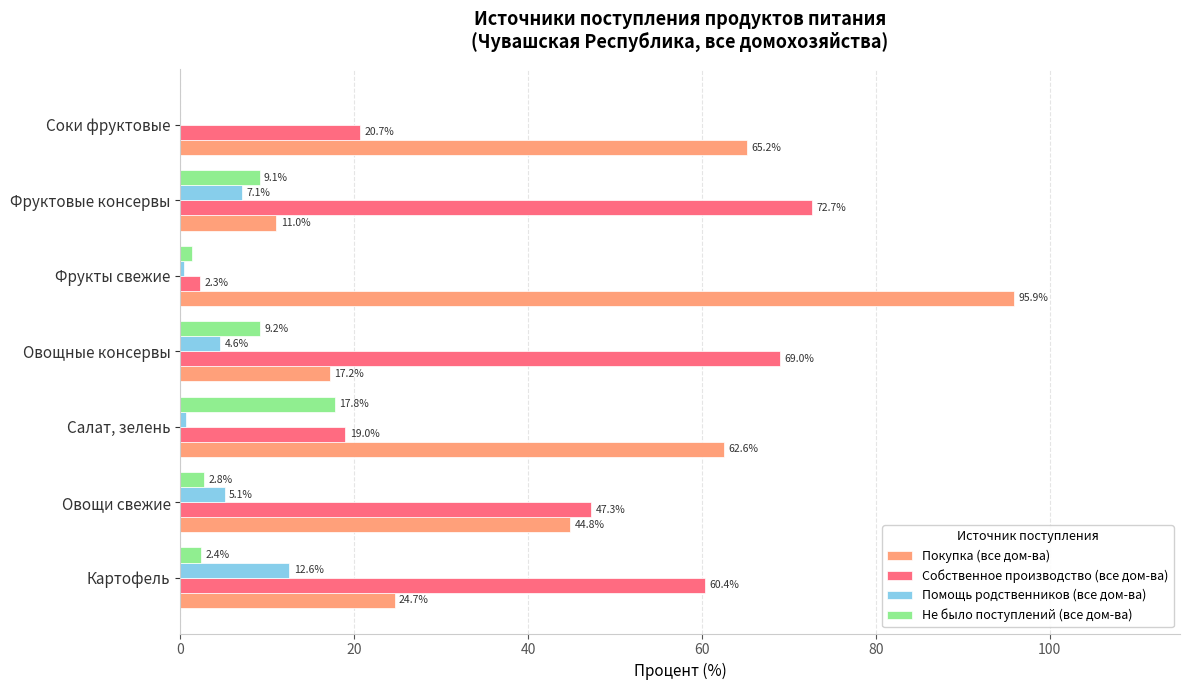

At which category does the chart reach its peak across all series?

Фрукты свежие